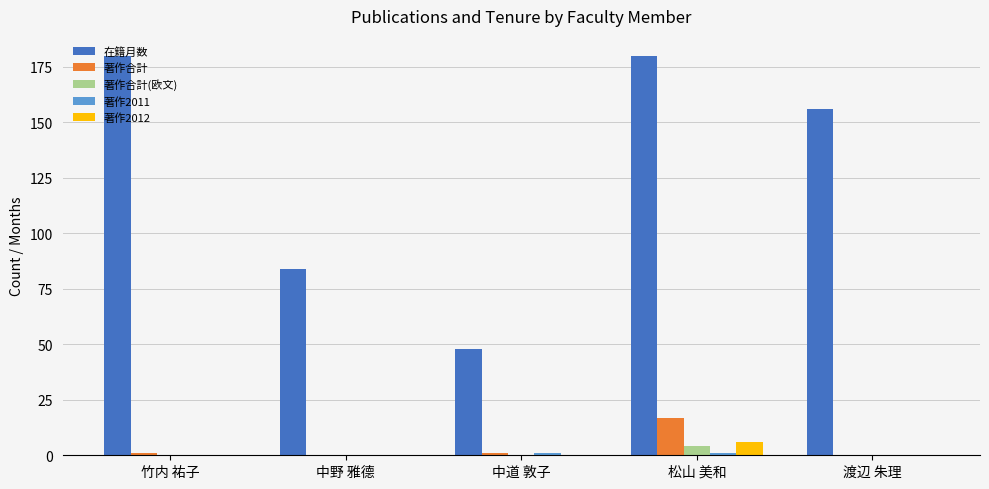

What is the sum of all 著作2012 values?

6